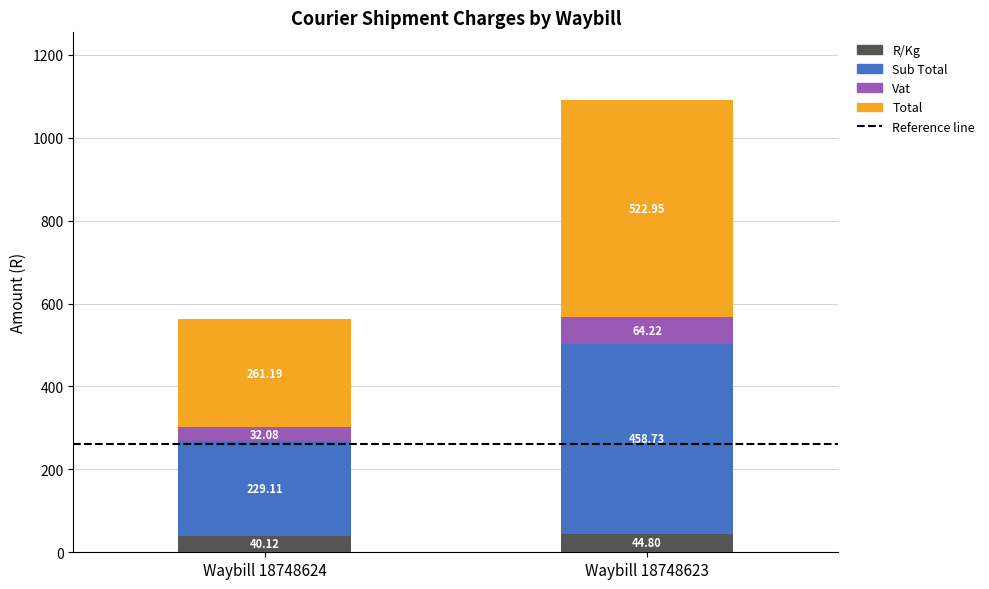

At which category is the sum across all series the highest?

Waybill 18748623